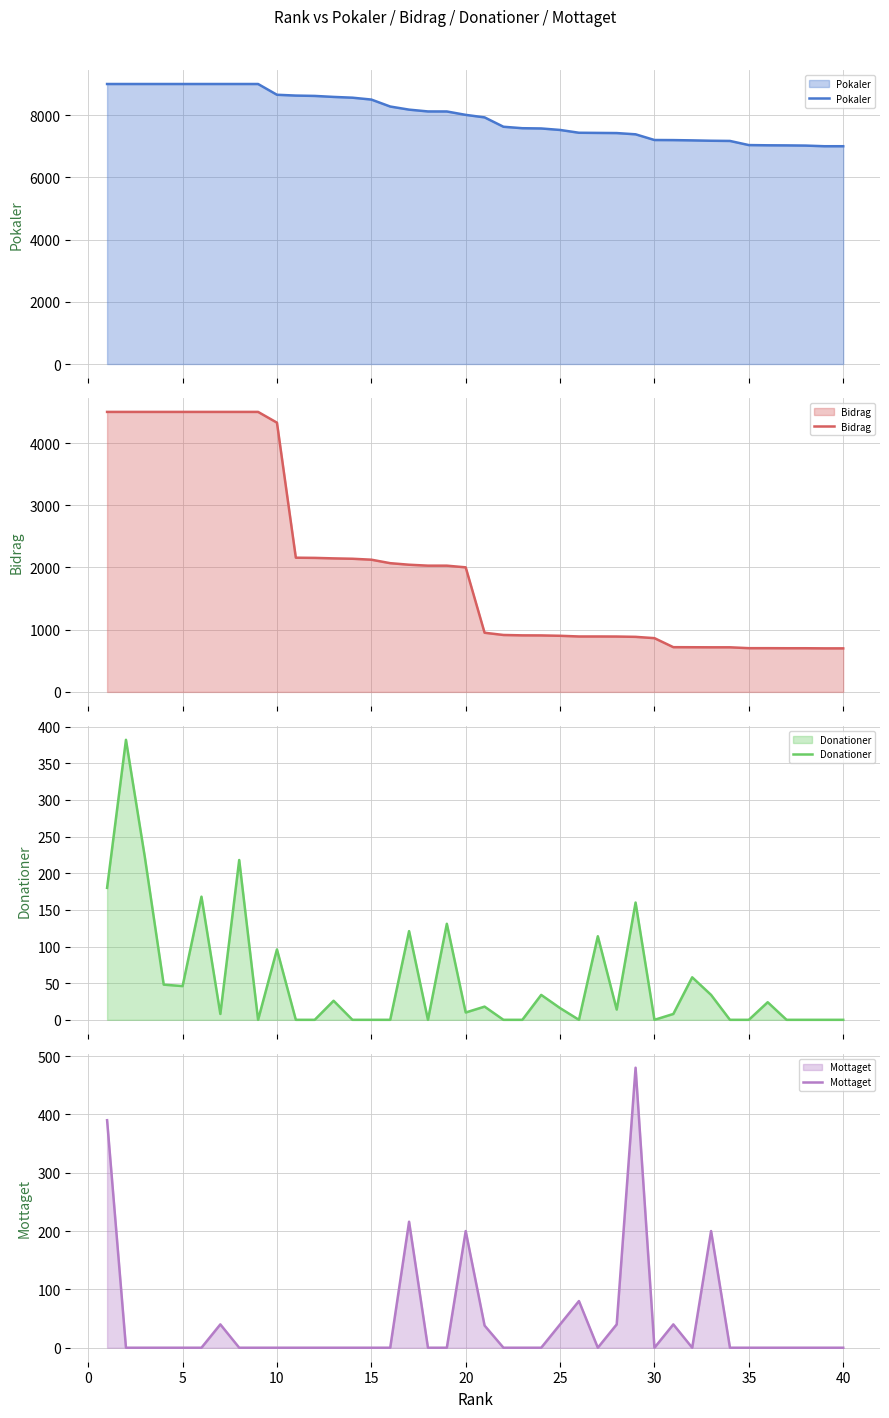

True or false: Bidrag has more than 2 points higher than both neighbors.

False